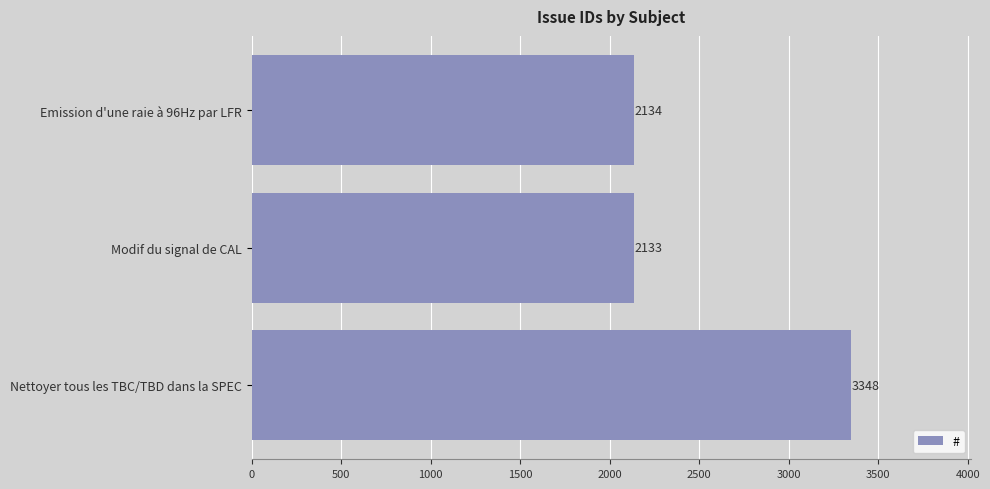

The value at Nettoyer tous les TBC/TBD dans la SPEC is 3348. True or false?

True